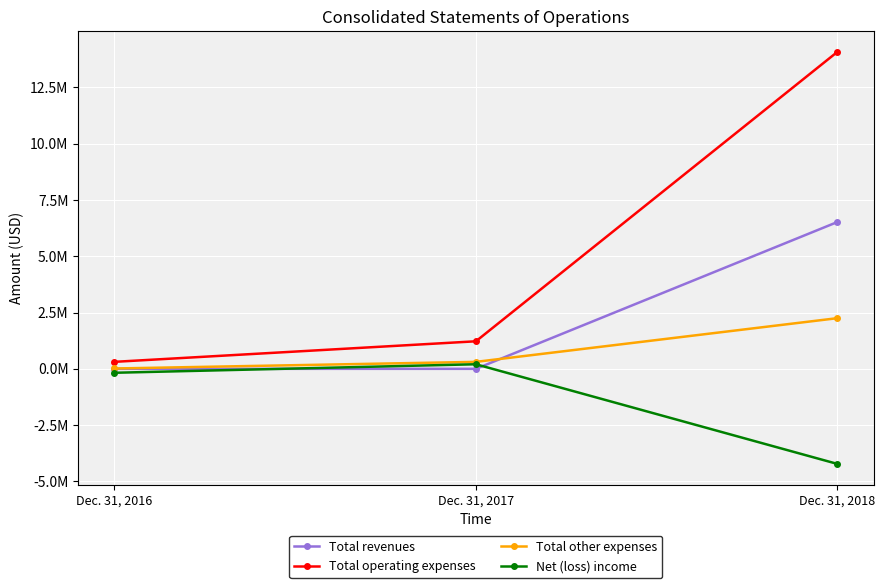

Which series has the widest spread of values?

Total operating expenses